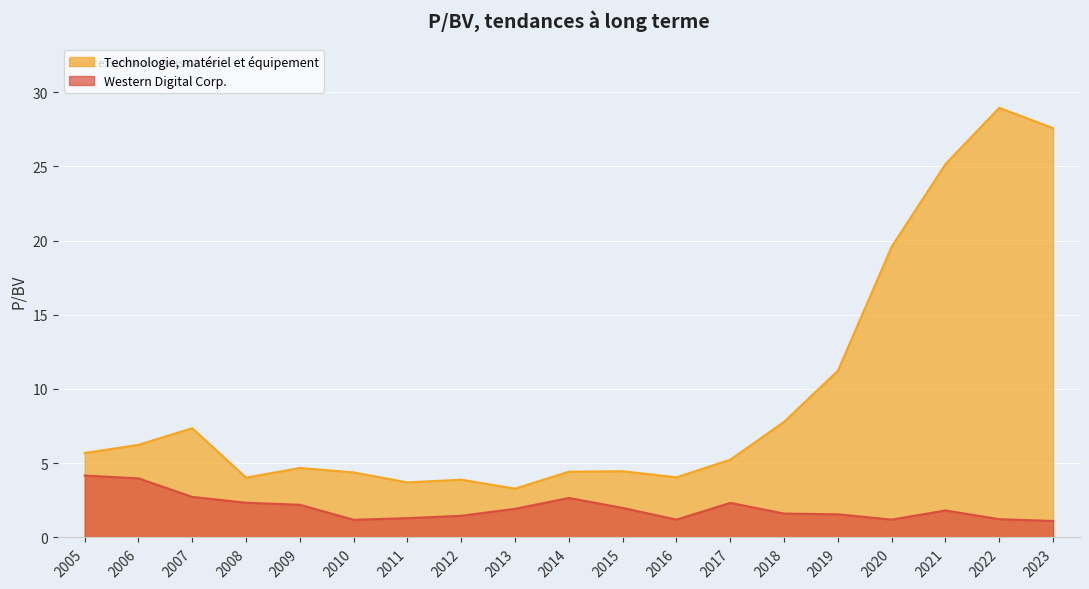

Where does the Technologie, matériel et équipement series first go above 5?

2005